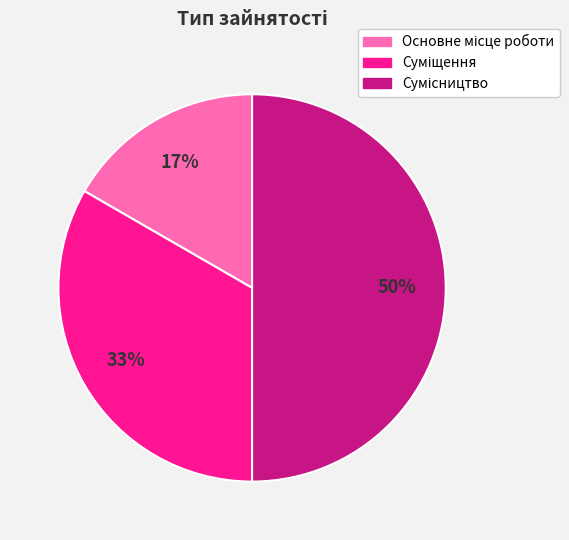

To the nearest percent, what is the average slice percentage?

33%